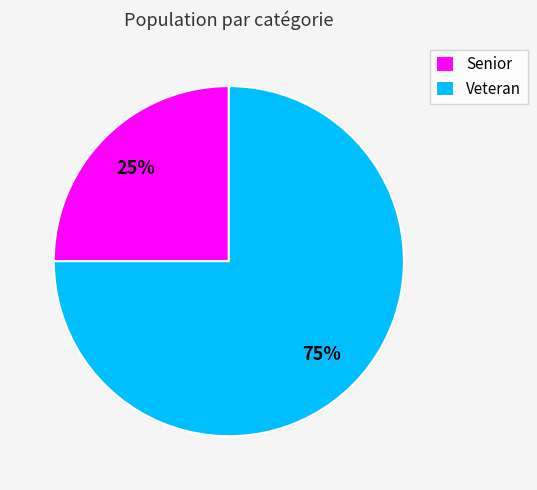

What is the smallest slice in the pie chart?

Senior